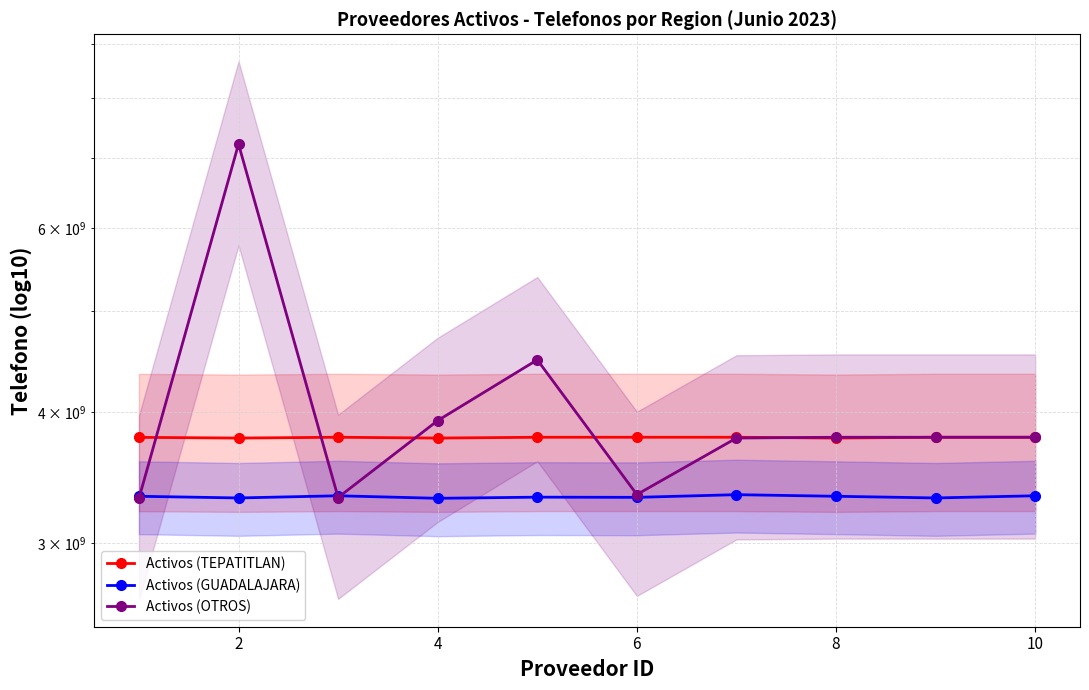

How many interior local valleys does the Activos (GUADALAJARA) series have?

4